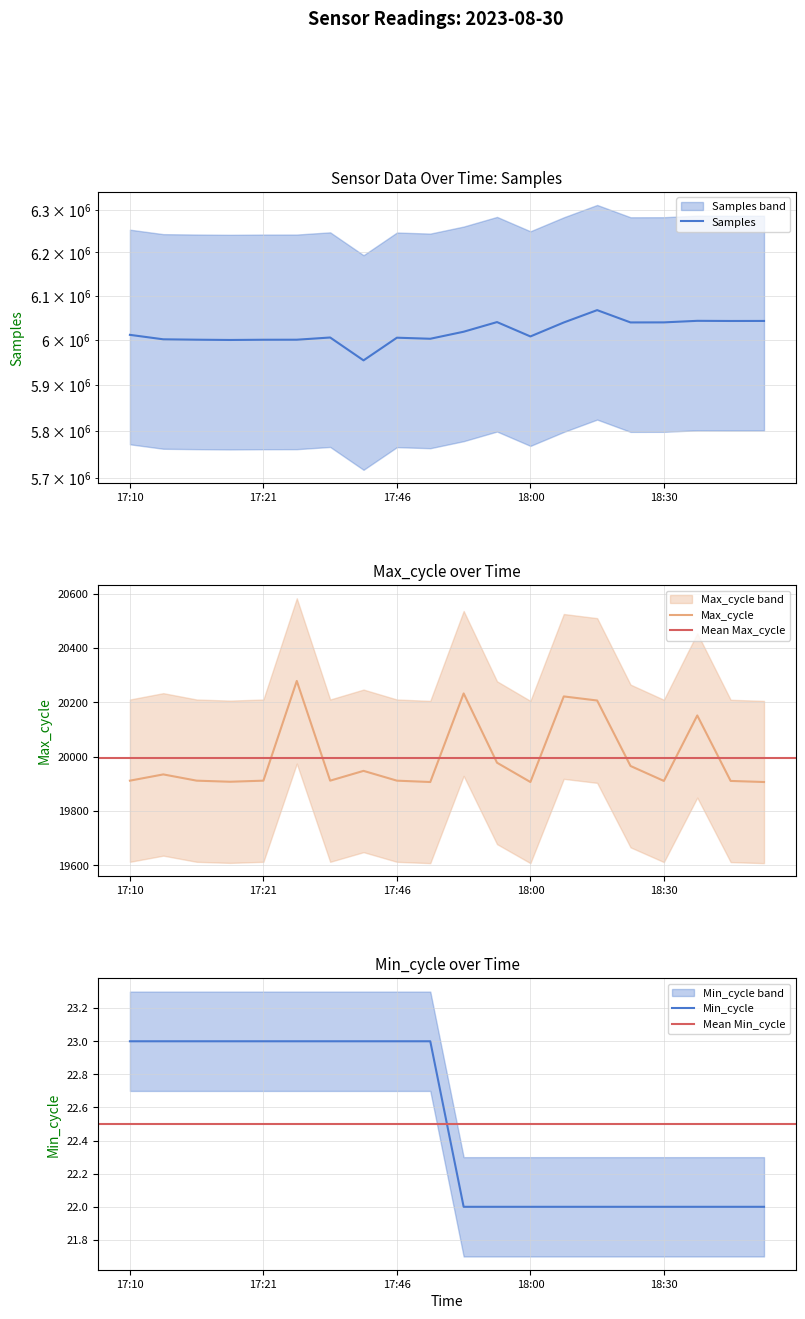

True or false: Samples and Max_cycle intersect in this chart.

False